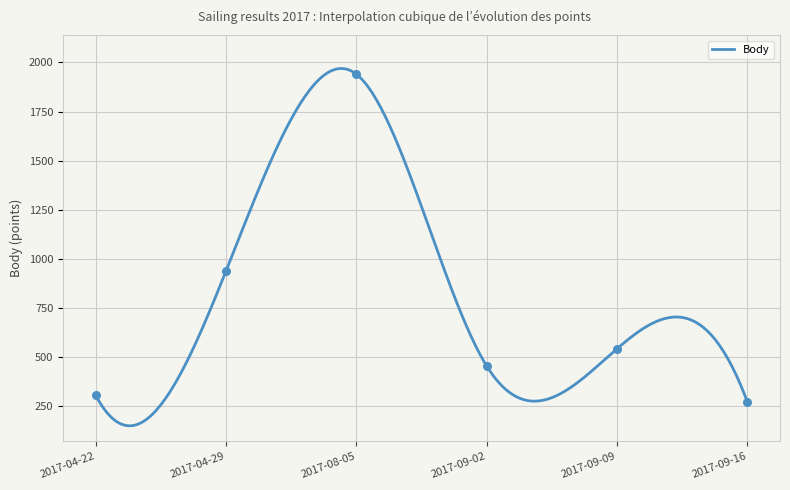

Approximately how many times larger is the value at 2017-08-05 compared to 2017-09-16?

7.2